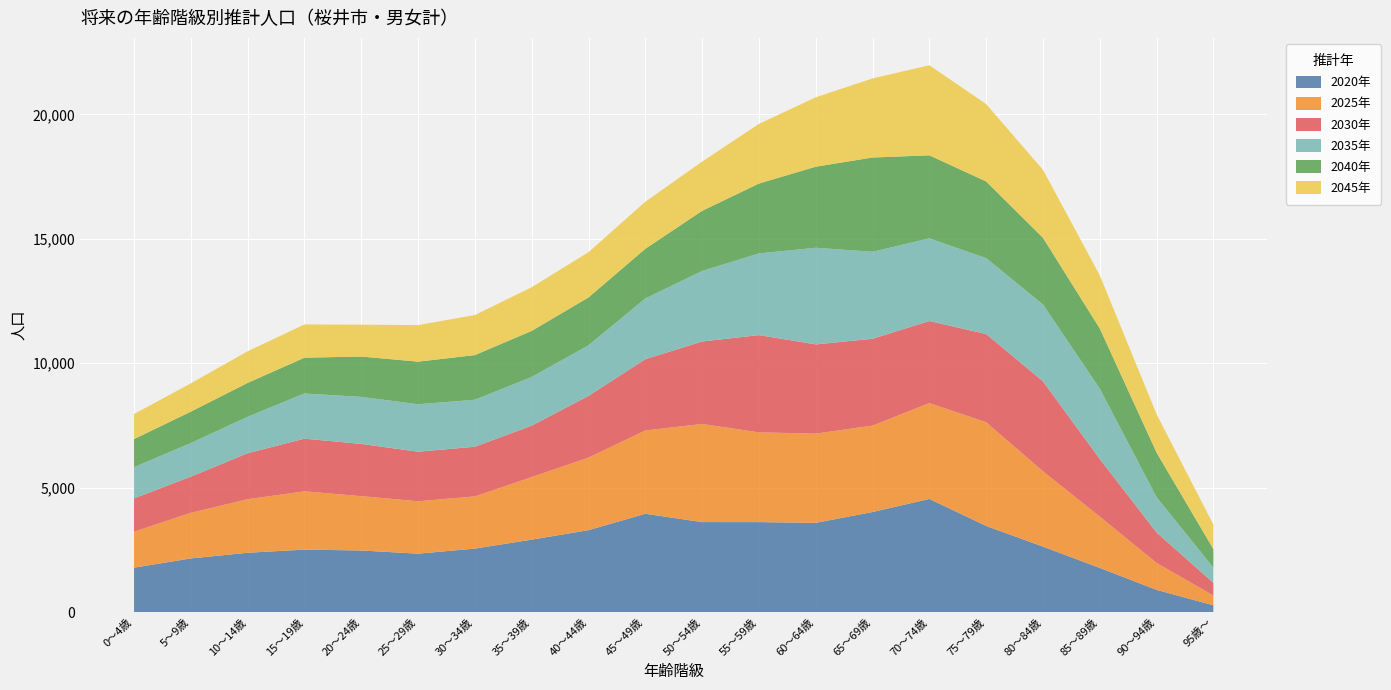

Reading right to left, list all the values displayed in this chart.

2020年: 277	897	1778	2635	3465	4551	4024	3590	3619	3620	3954	3296	2915	2555	2351	2479	2514	2388	2160	1789
2025年: 391	1081	2061	3024	4165	3850	3473	3585	3606	3942	3347	2914	2514	2097	2105	2183	2342	2151	1832	1442
2030年: 510	1224	2314	3617	3544	3297	3488	3583	3907	3313	2864	2479	2064	1996	1991	2099	2115	1848	1453	1341
2035年: 612	1417	2825	3087	3048	3322	3494	3883	3281	2834	2439	2032	1958	1887	1907	1889	1816	1464	1350	1253
2040年: 742	1792	2419	2678	3084	3335	3788	3257	2808	2416	1997	1925	1850	1794	1712	1621	1438	1361	1262	1130
2045年: 981	1539	2134	2730	3107	3619	3177	2788	2397	1977	1890	1817	1754	1609	1468	1280	1334	1271	1136	1006